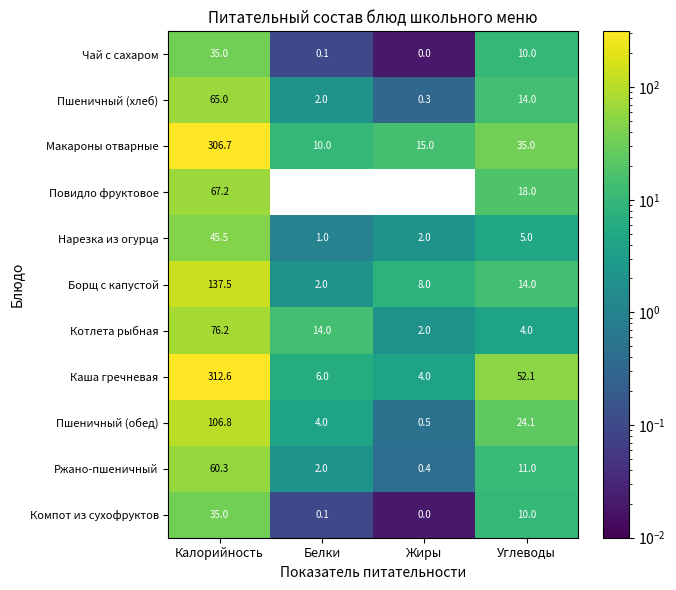

Which series has the largest range (max minus min)?

Каша гречневая